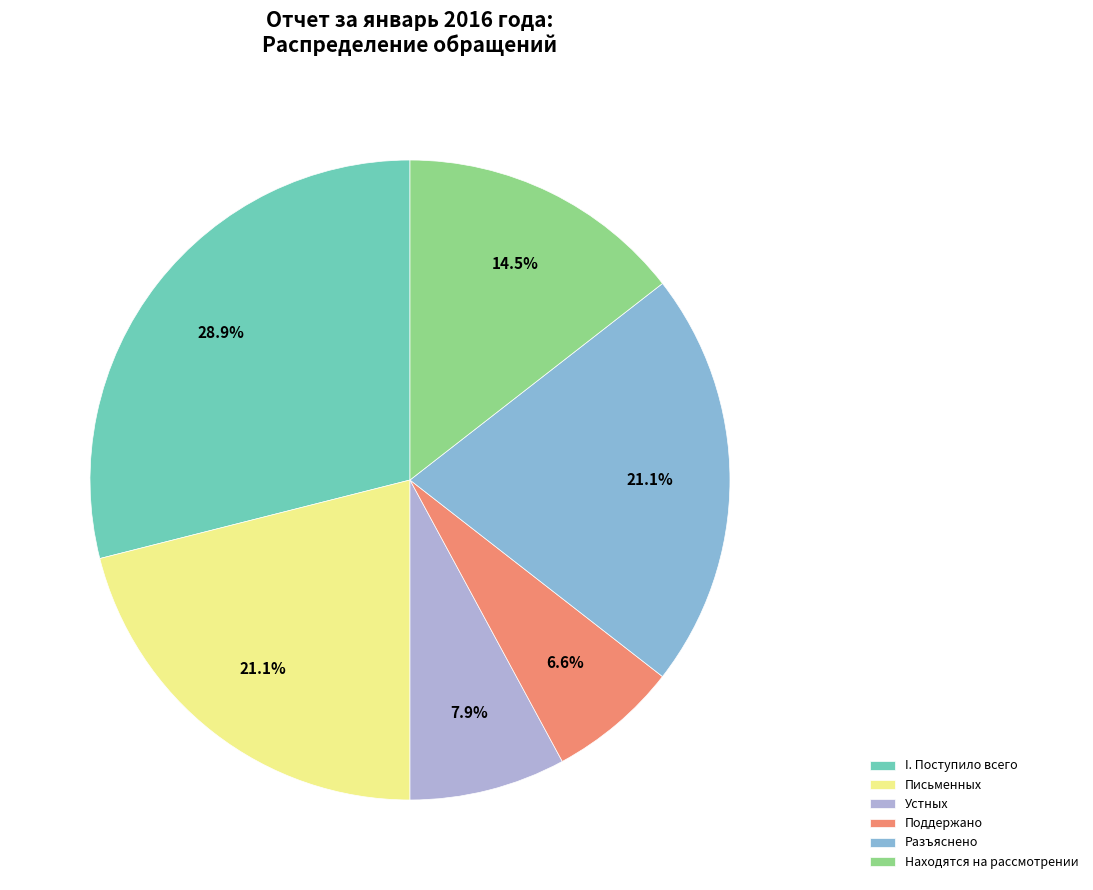

To the nearest percent, what is the combined percentage of Разъяснено and Поддержано?

28%